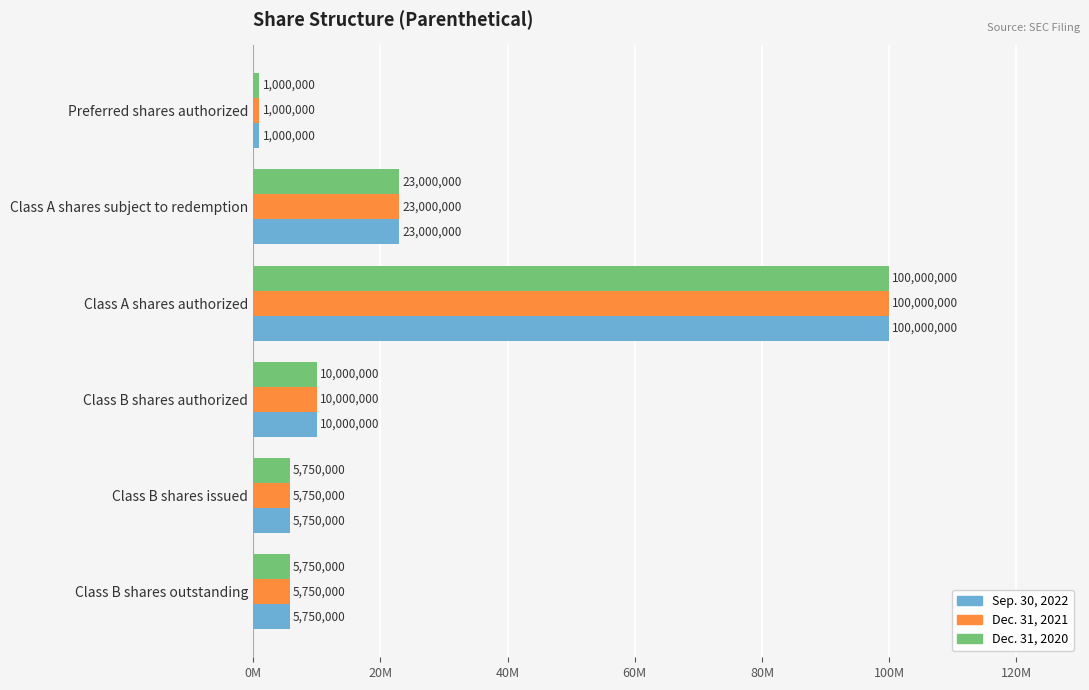

What are all the series names shown in the legend?

Sep. 30, 2022, Dec. 31, 2021, Dec. 31, 2020